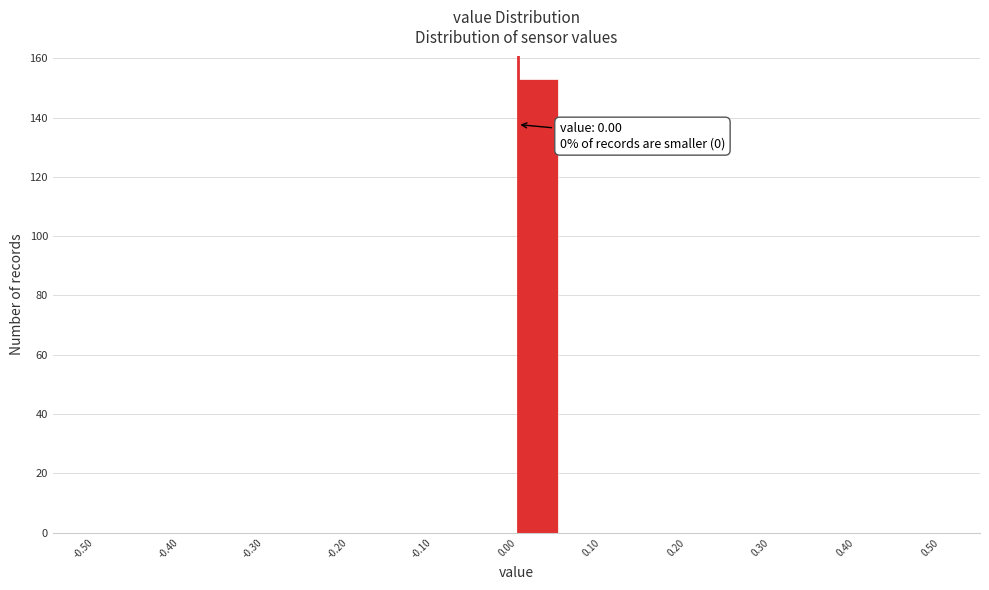

Over which range of the x-axis is the bar tallest?

0.00 to 0.05